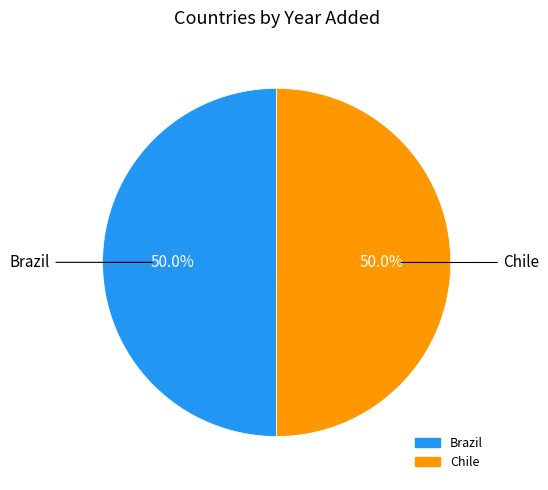

What is the ratio of the value at Brazil to the value at Chile?

1.0